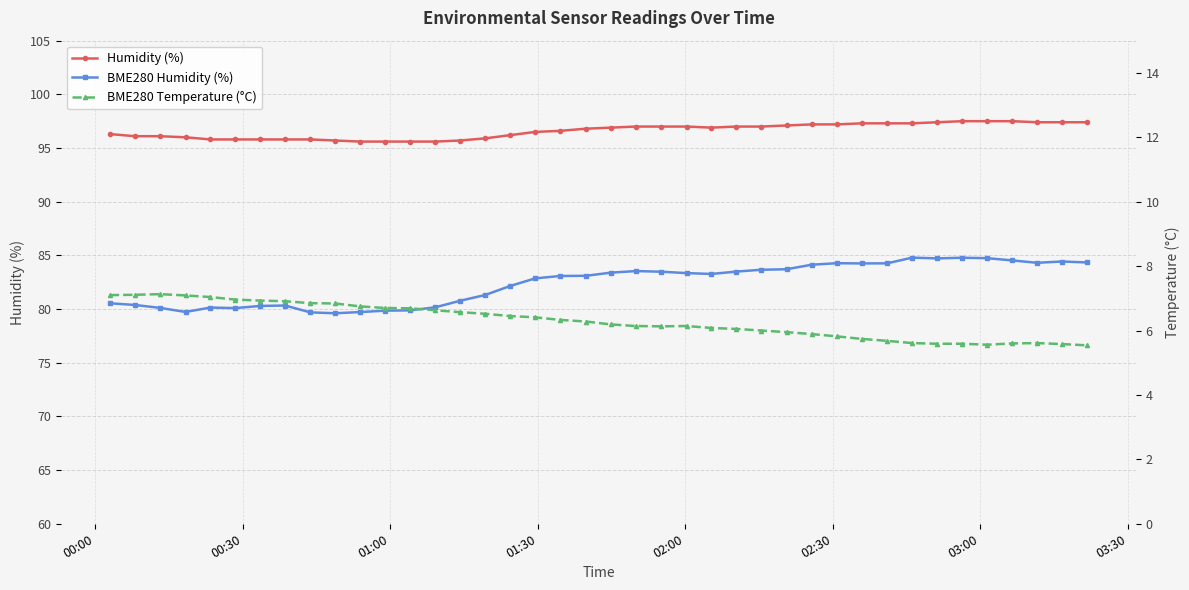

What is the minimum value for Humidity (%)?

95.6